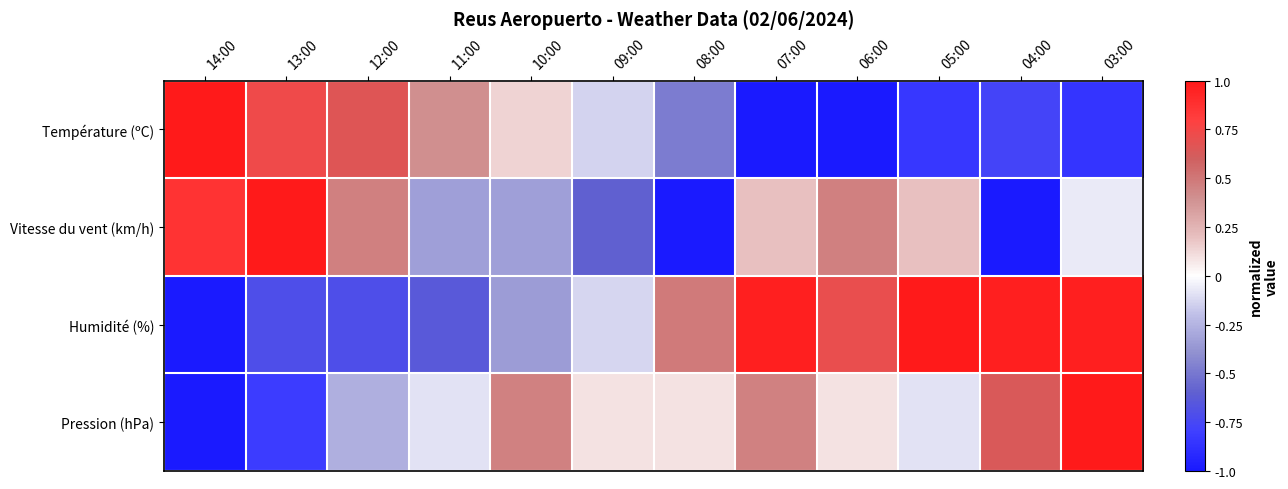

Between 14:00 and 08:00, which series saw the biggest shift?

Vitesse du vent (km/h)